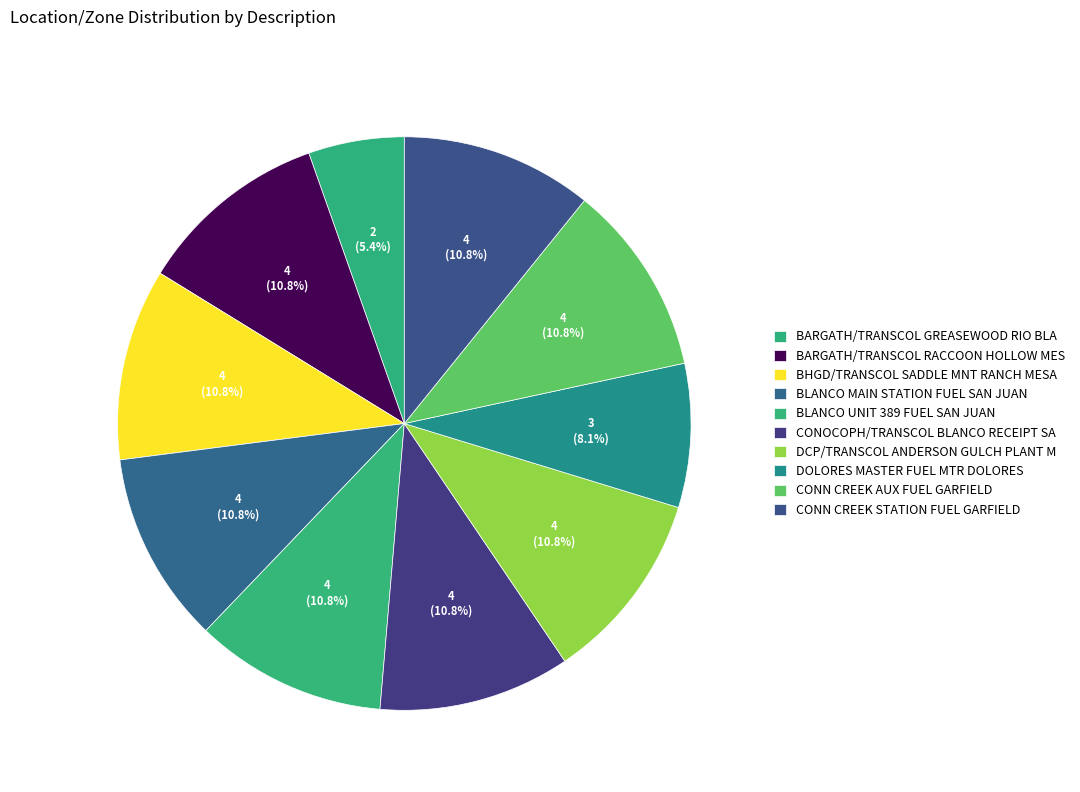

What is the largest slice in the pie chart?

BLANCO UNIT 389 FUEL SAN JUAN